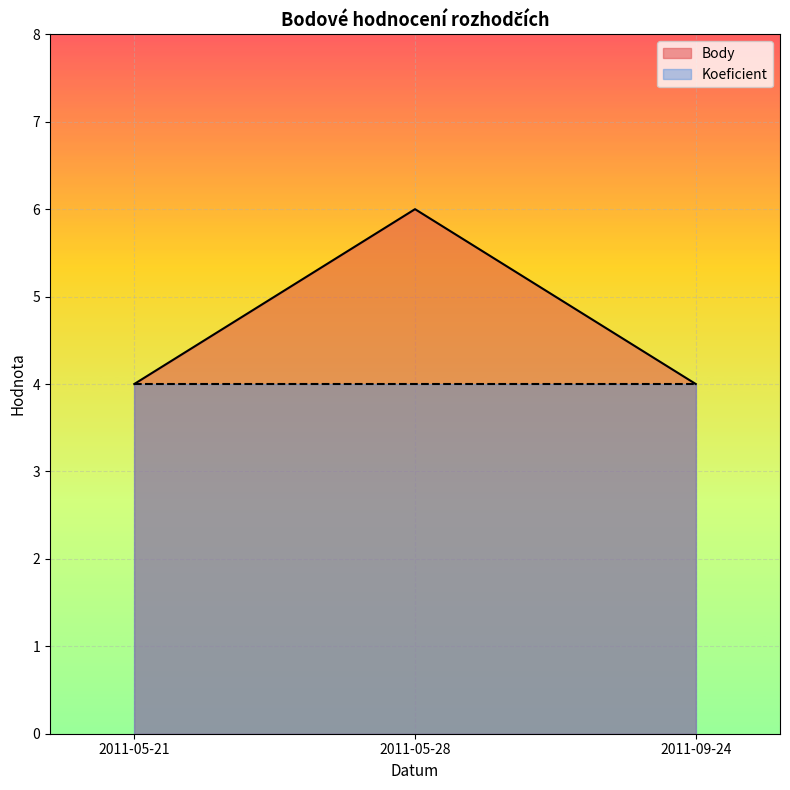

Count the number of data series in this chart.

2